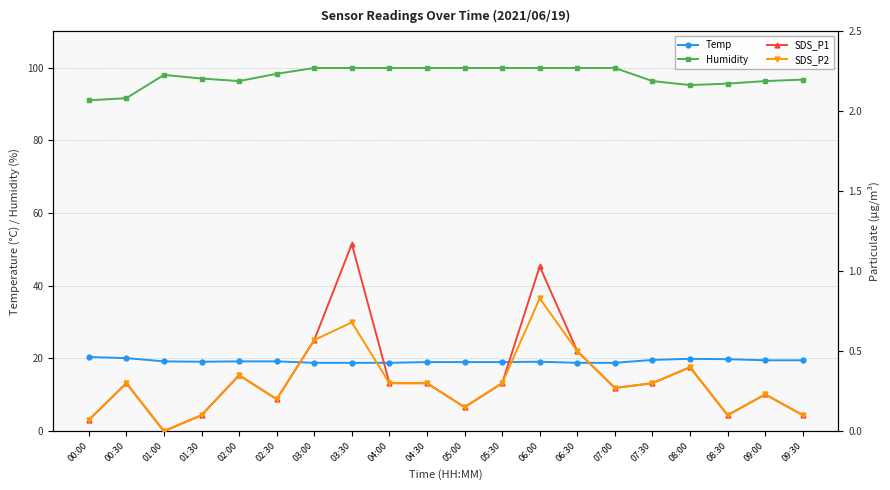

Is the value of Humidity at 04:30 greater than the value of SDS_P1 at 06:00?

Yes